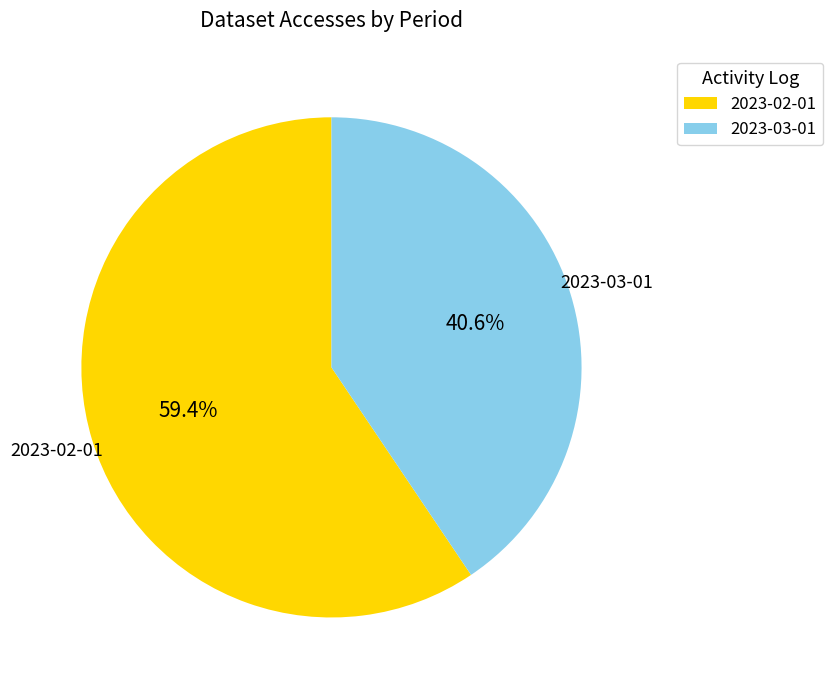

To the nearest percent, what percentage of the pie is 2023-02-01?

59%